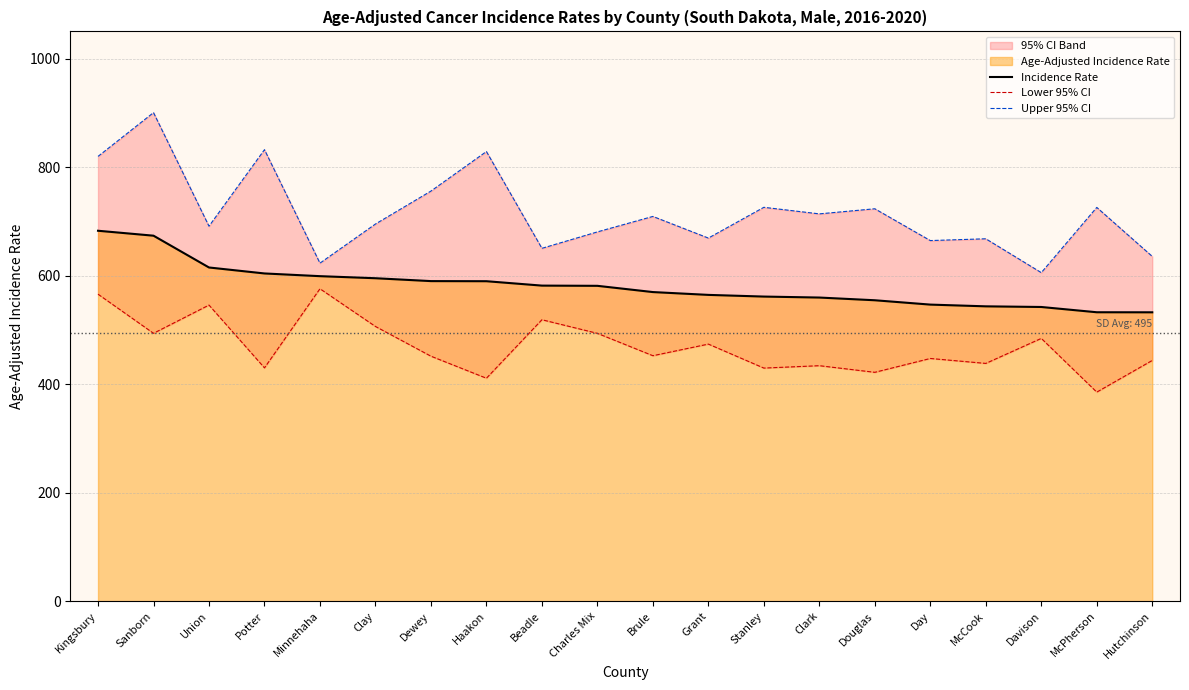

Where does the Upper 95% CI series first go above 709?

Kingsbury